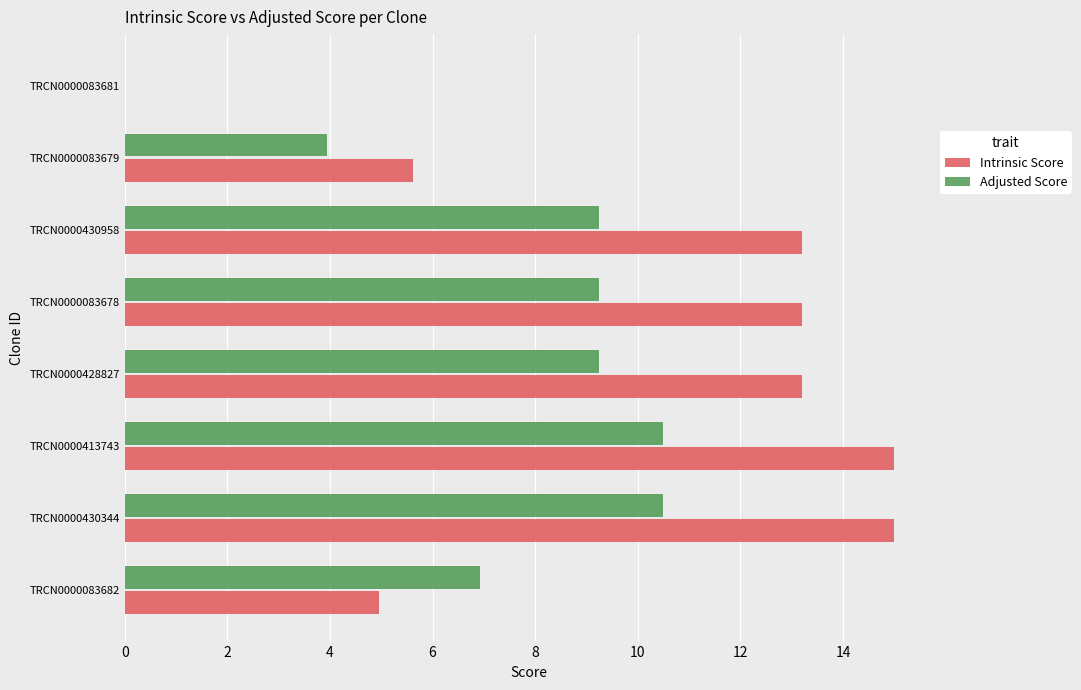

The value of Adjusted Score at TRCN0000083681 is 0.0. True or false?

True